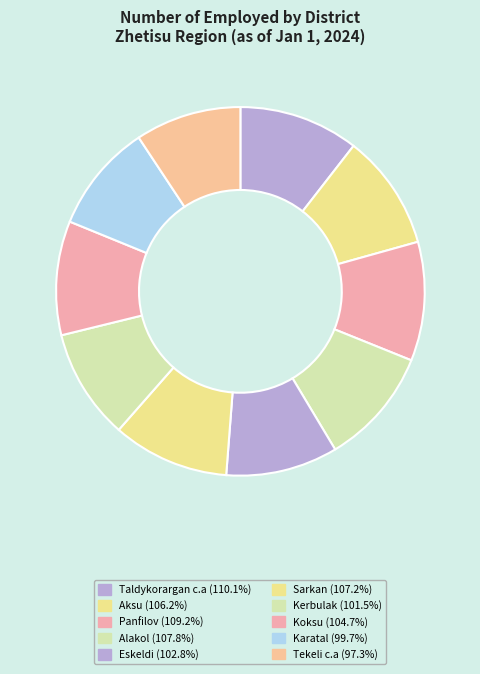

To the nearest percent, what portion does Alakol represent?

10%